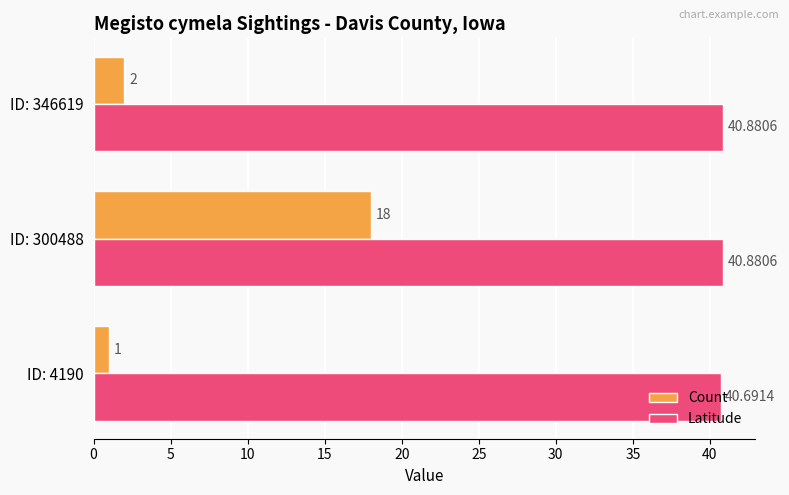

At how many categories does at least one series exceed 6?

3